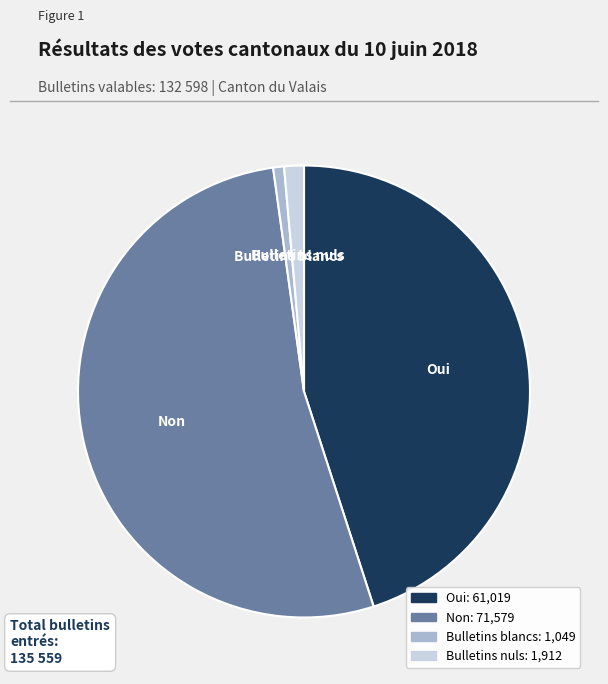

What is the smallest slice in the pie chart?

Bulletins blancs